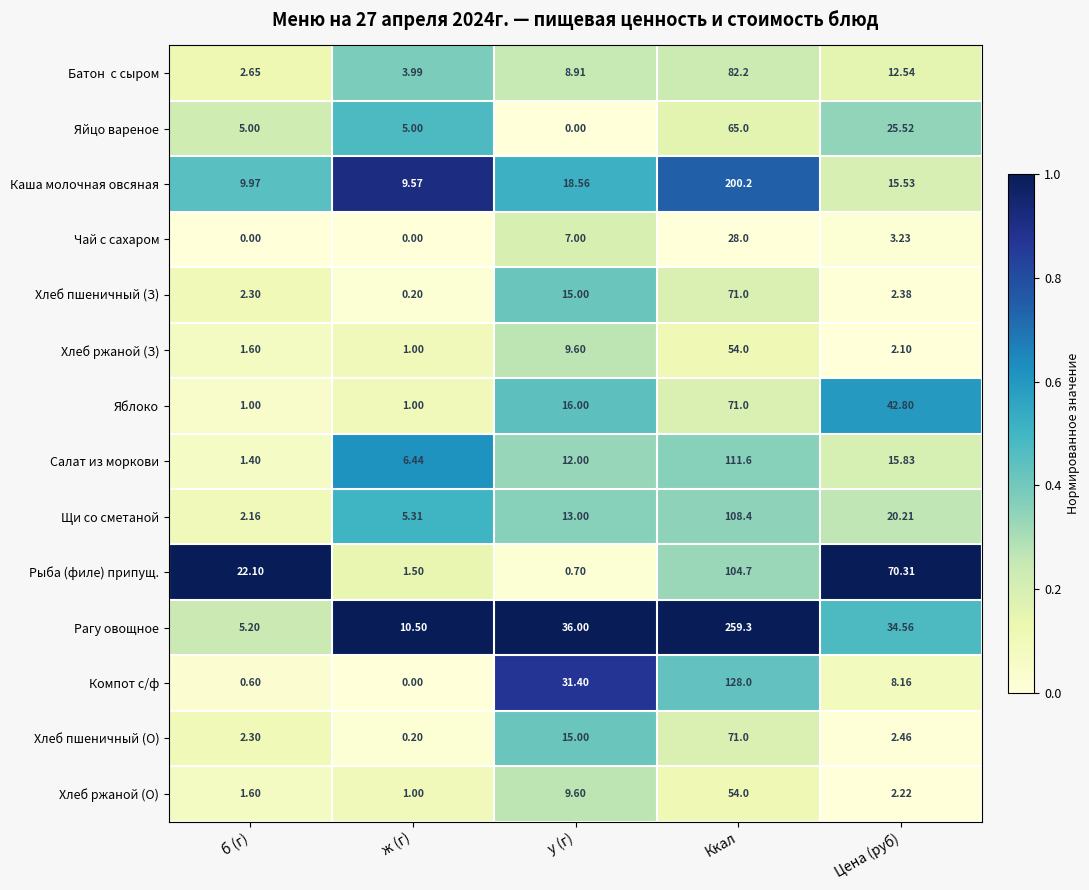

What is the total value across all series at ж (г)?

45.7